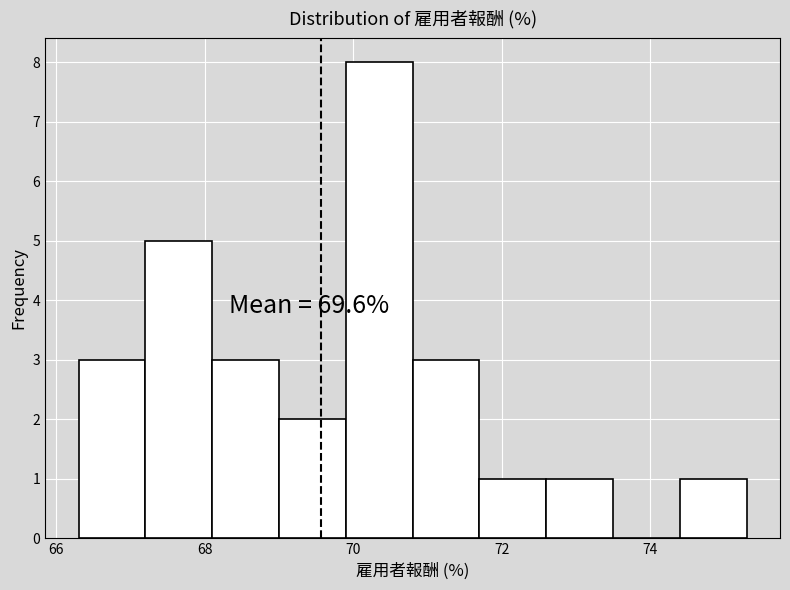

Over which range of the x-axis is the bar tallest?

69.9 to 70.8